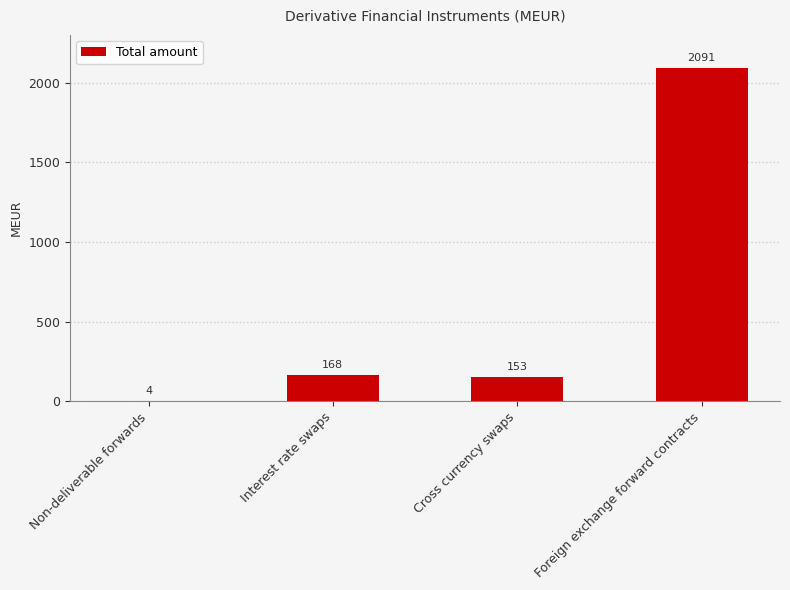

What is the sum of the values at Foreign exchange forward contracts and Non-deliverable forwards?

2095